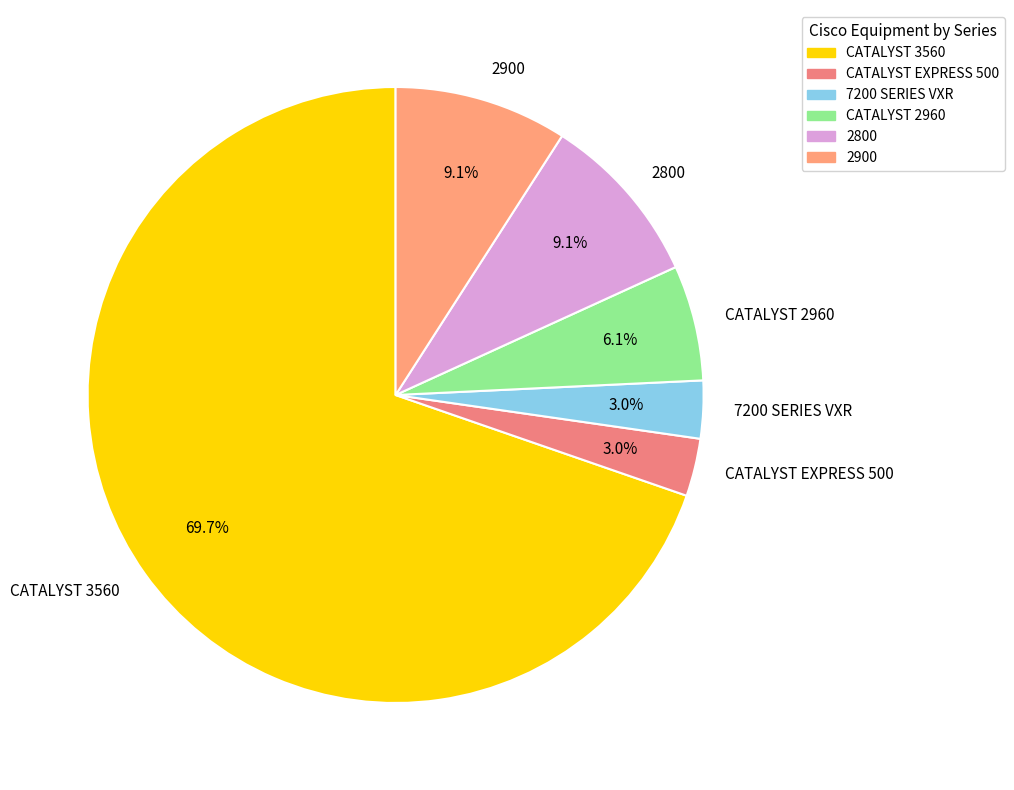

Is the sum of 2900 and 7200 SERIES VXR greater than half?

No